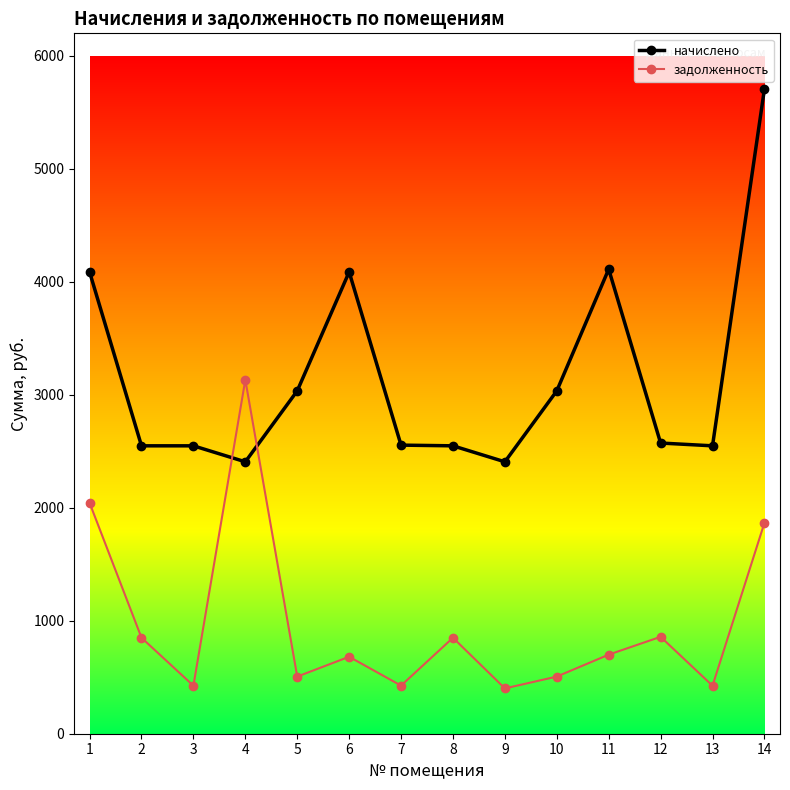

What is the maximum value shown in the chart?

5706.6